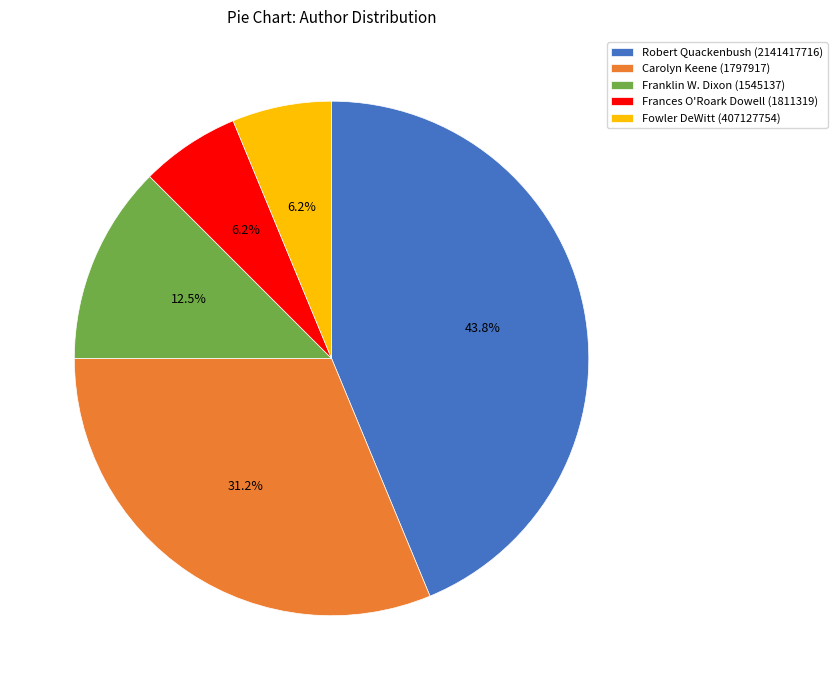

How much of the chart is everything except Carolyn Keene (1797917)?

68.8%